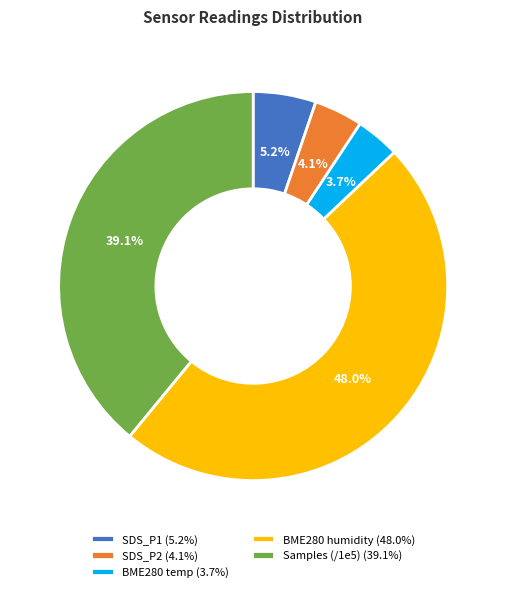

Which slice is the largest?

BME280 humidity (48.0%)